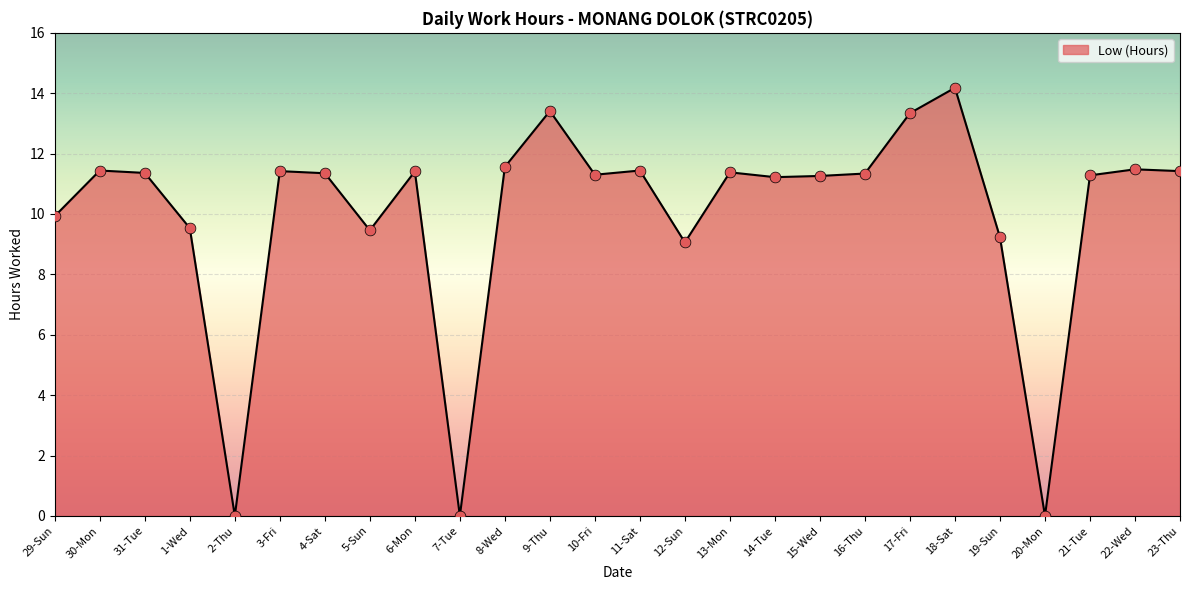

What is the change in value from 13-Mon to 22-Wed?

+0.1